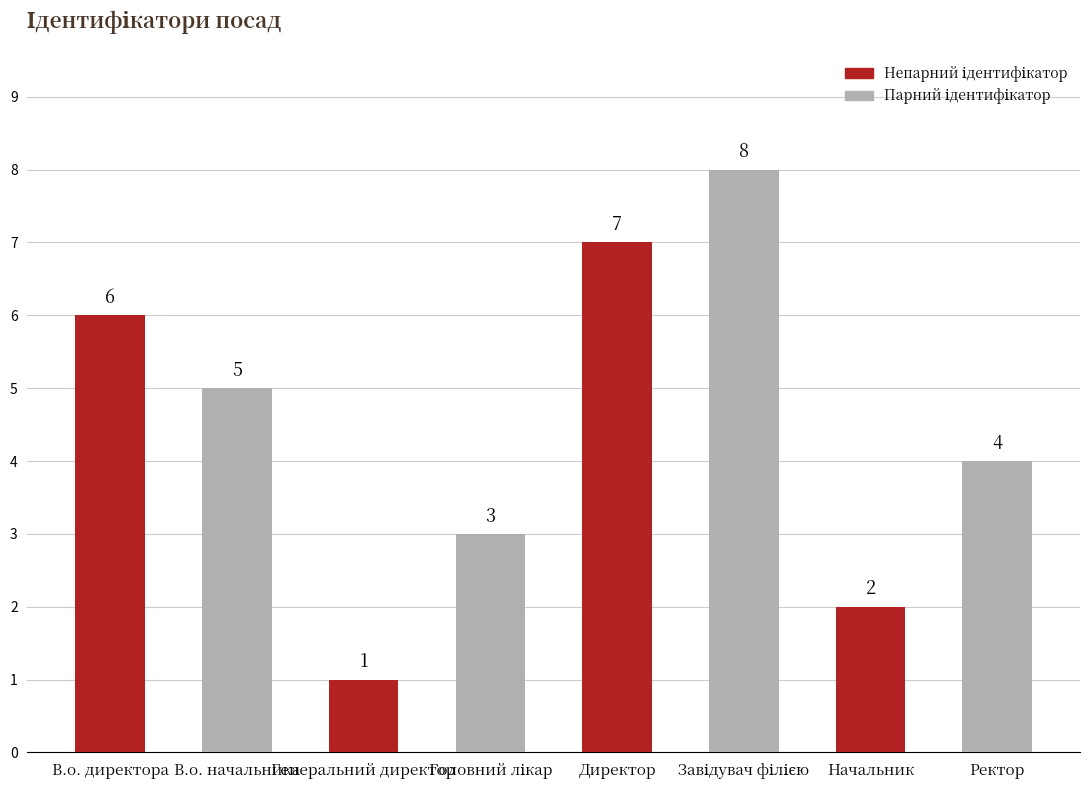

How many series are shown in this chart?

1